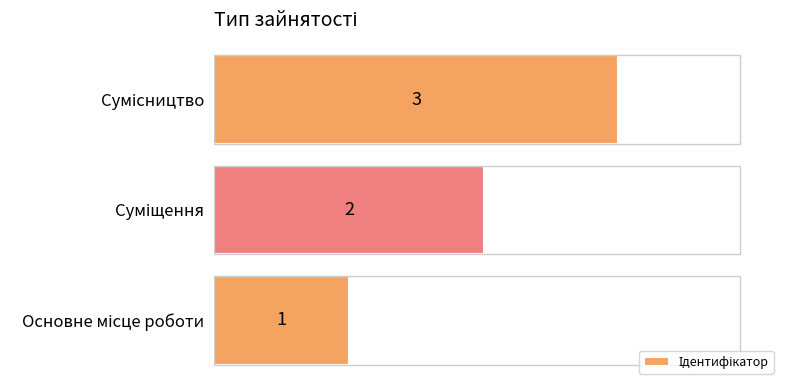

What is the greatest value displayed?

3